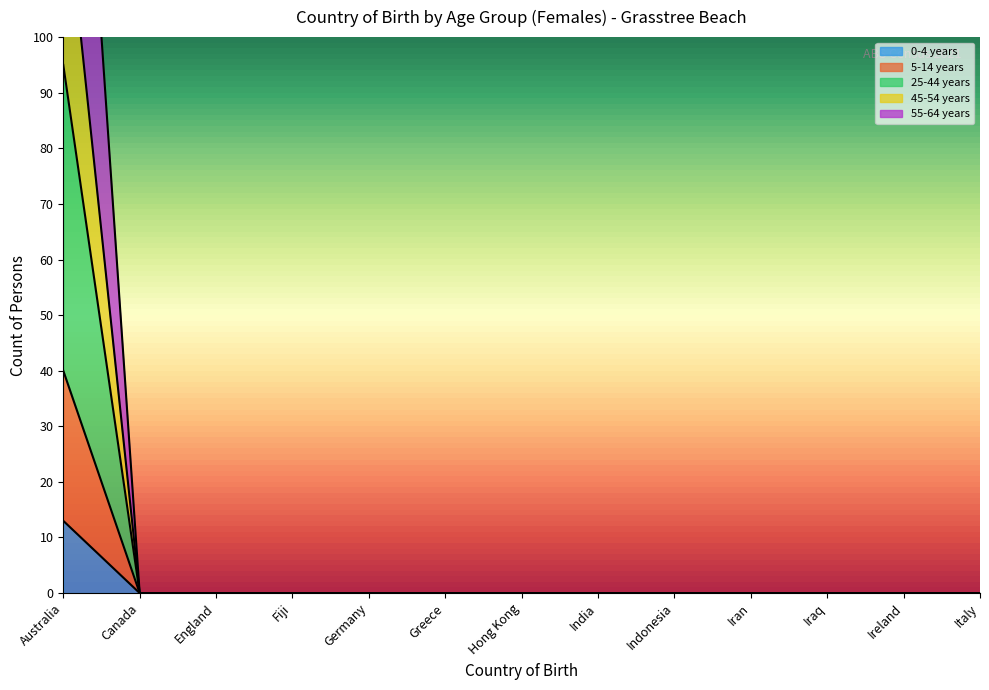

How many distinct data groups are displayed?

5